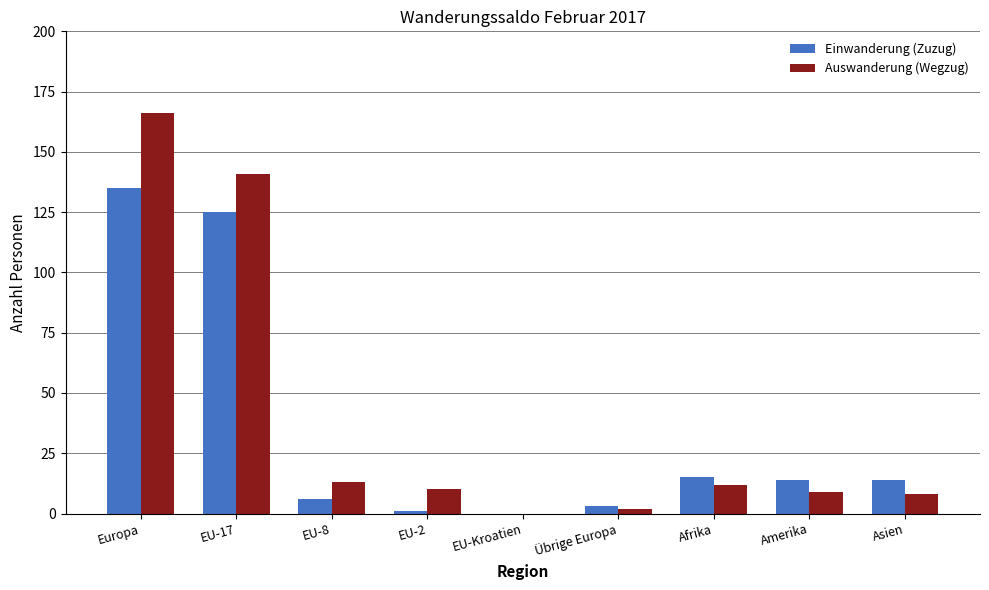

Which category has the highest value in the Auswanderung (Wegzug) series?

Europa